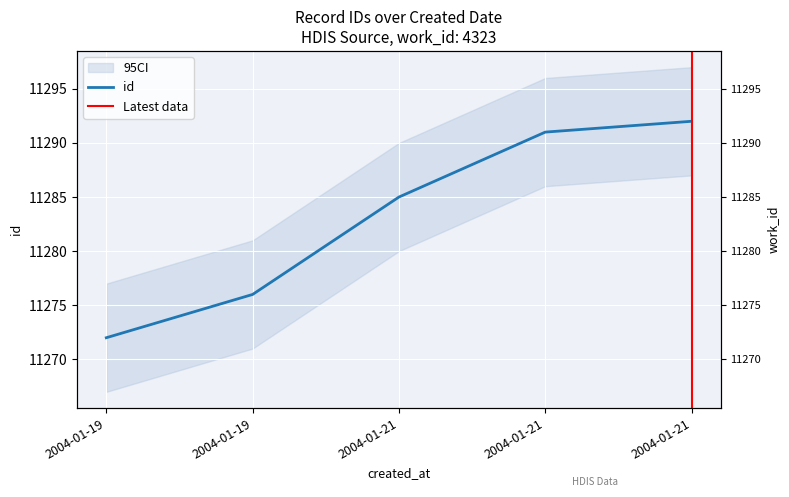

List the labels in order of value, largest first.

2004-01-21, 2004-01-21, 2004-01-21, 2004-01-19, 2004-01-19